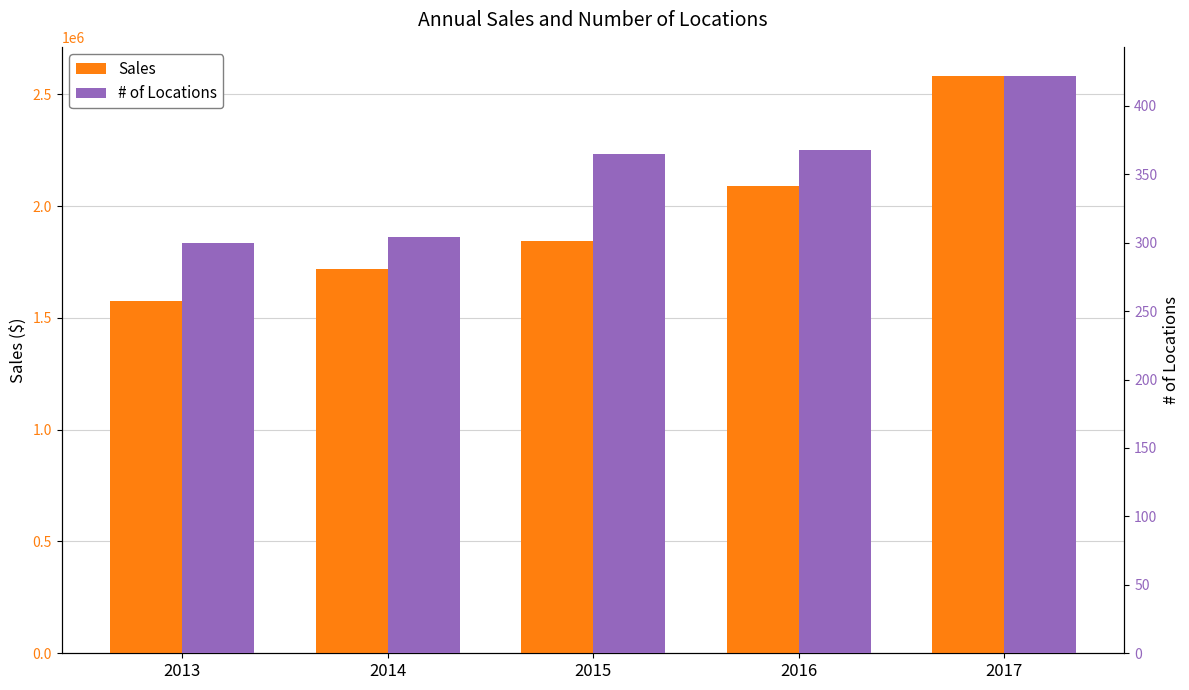

What is the spread (max minus min) of values at 2016?

2089632